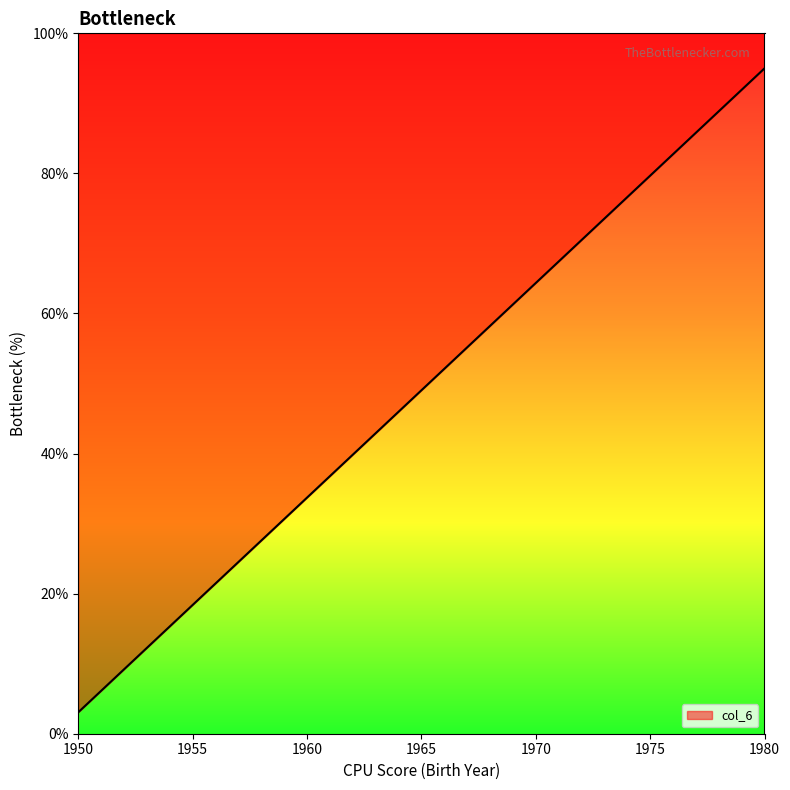

Where does the data first go above 49?

1965